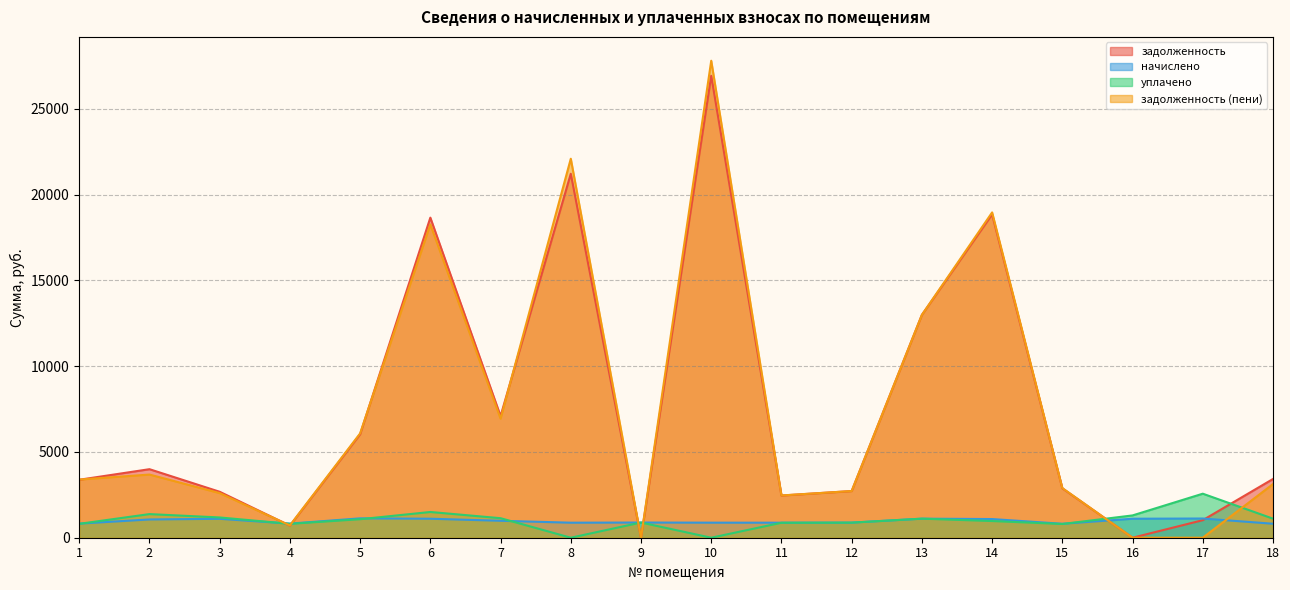

True or false: задолженность (пени) has a value of 4404.7 at 3.

False